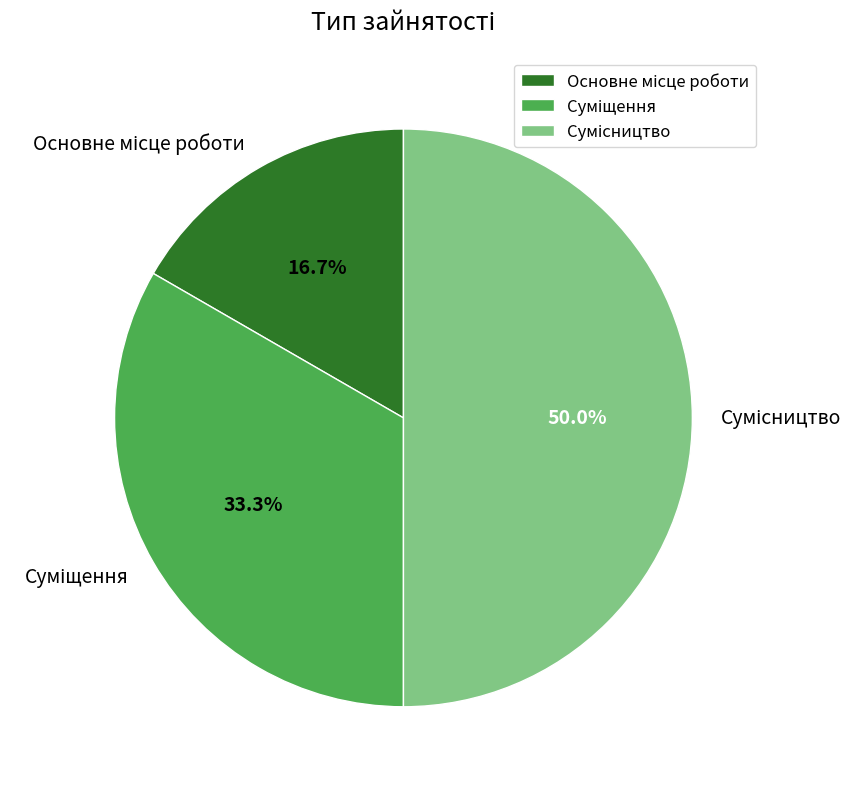

To the nearest percent, what is the difference between the Основне місце роботи and Суміщення slice percentages?

17%